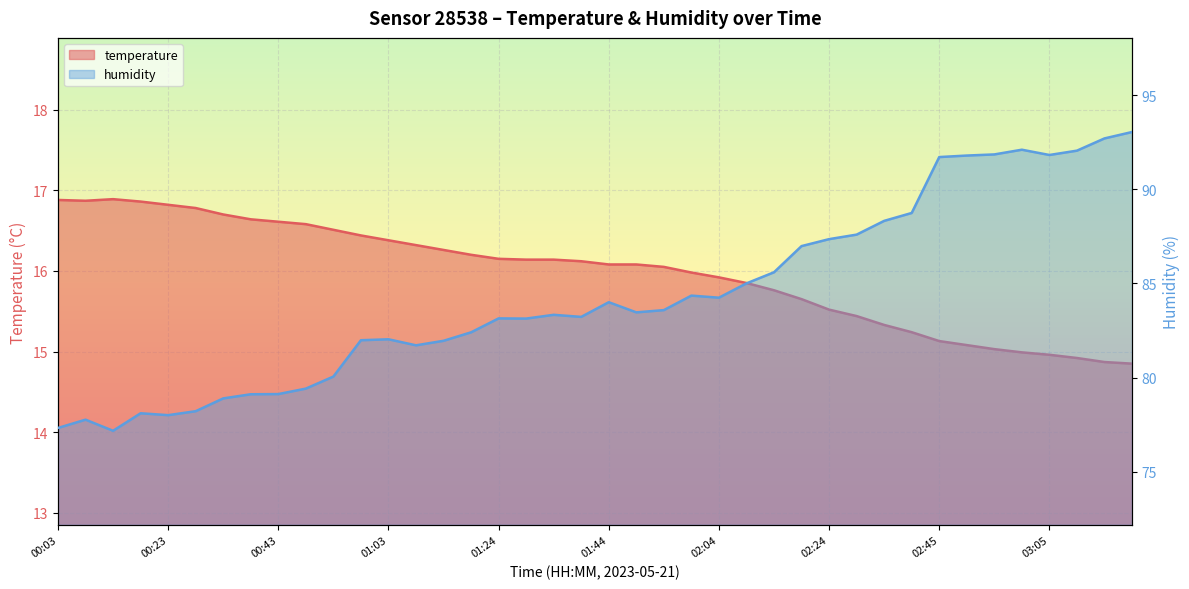

True or false: temperature and humidity intersect in this chart.

False